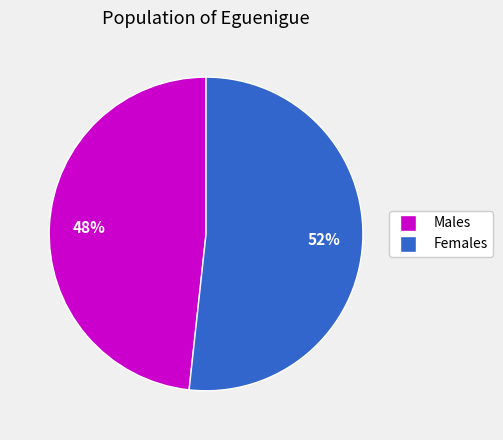

To the nearest percent, what is the average slice percentage?

50%